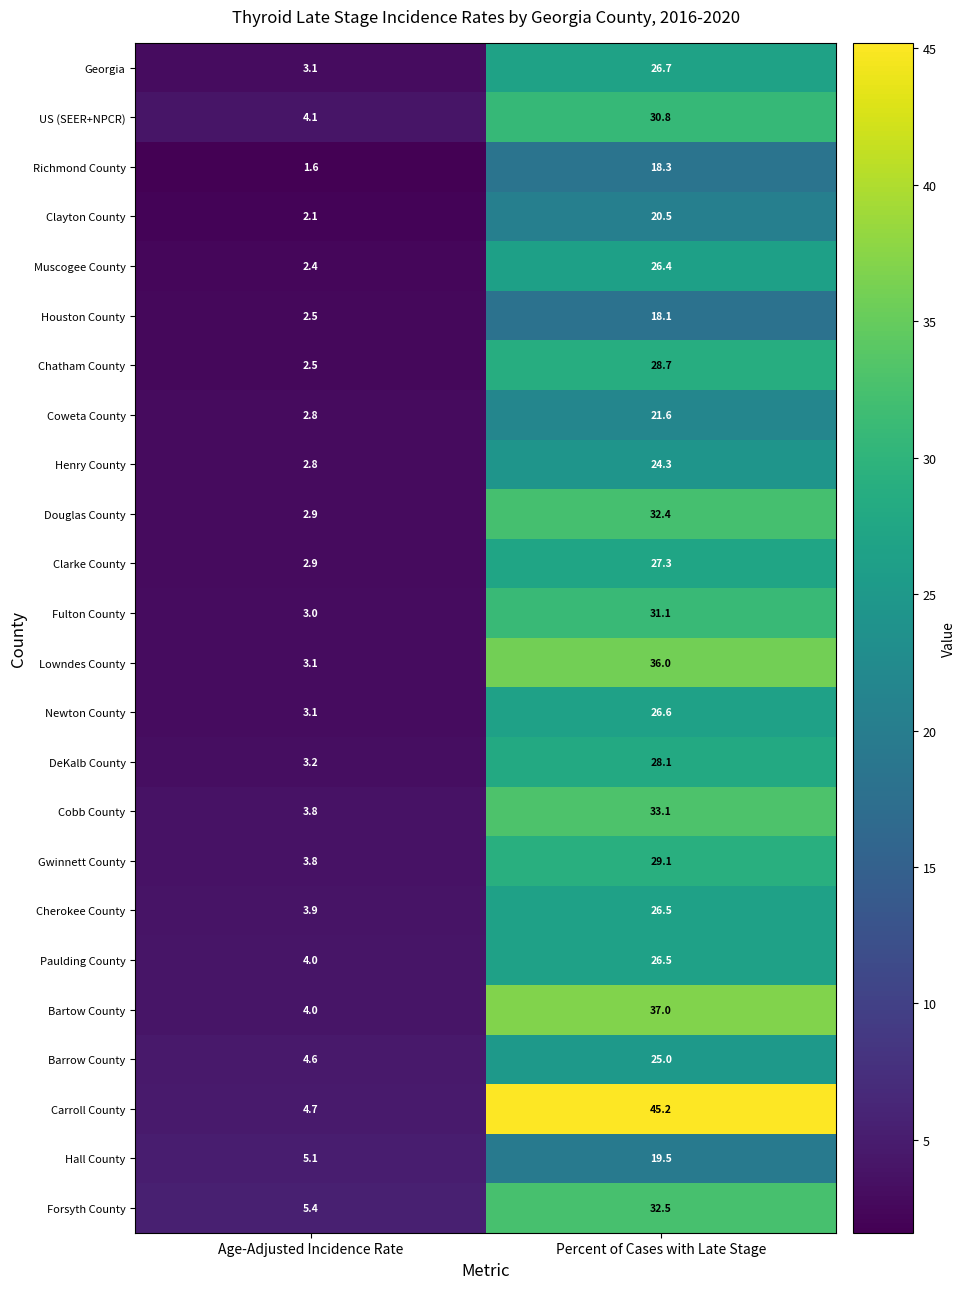

List the labels in order of Houston County value, largest first.

Percent of Cases with Late Stage, Age-Adjusted Incidence Rate